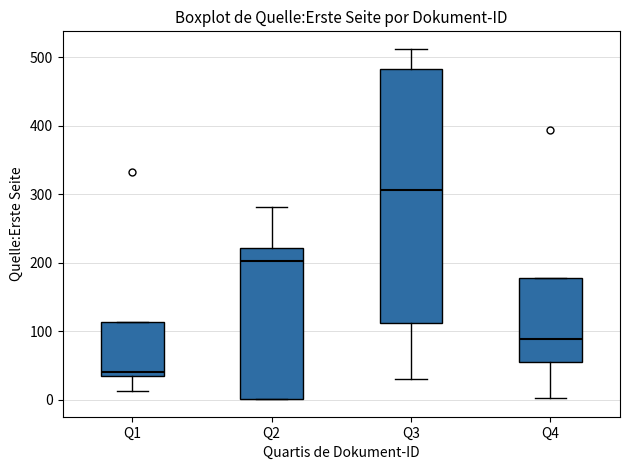

Reading left to right, transcribe this box plot: for each box, give where its median line is, the range the box spans, and where its two whiskers end, as read against the y-axis. The values are not printed on the chart, so give them approximately, as read against the axis.

Q1: median 40 (just above the box's lower edge), box 40 to 110, whiskers 10 to 110
Q2: median 200, box 0 to 220, whiskers 0 to 280
Q3: median 310, box 110 to 480, whiskers 30 to 510
Q4: median 90, box 50 to 180, whiskers 0 to 180